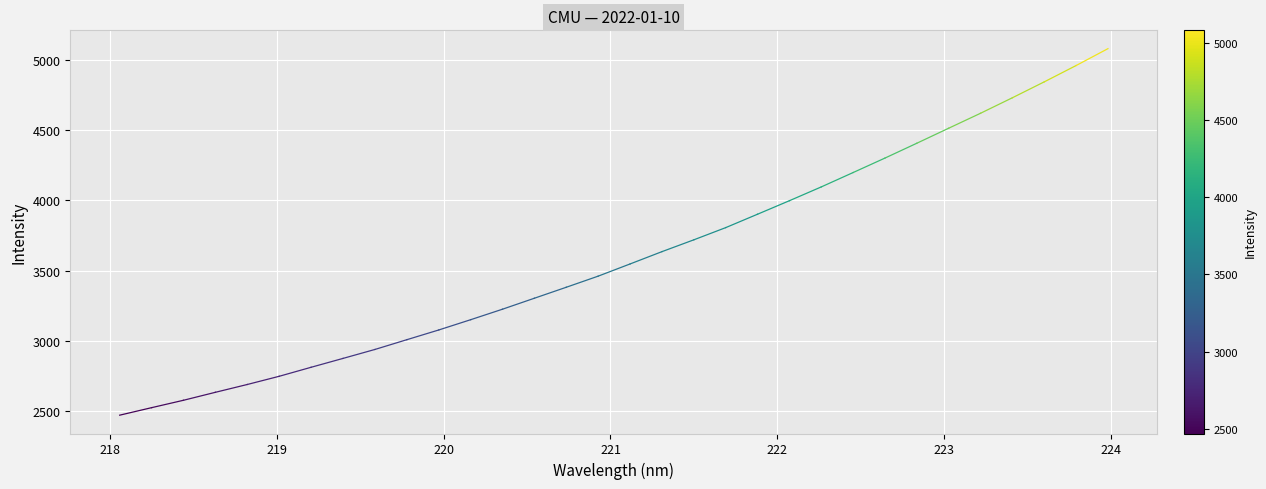

How many lines are shown in the chart?

1